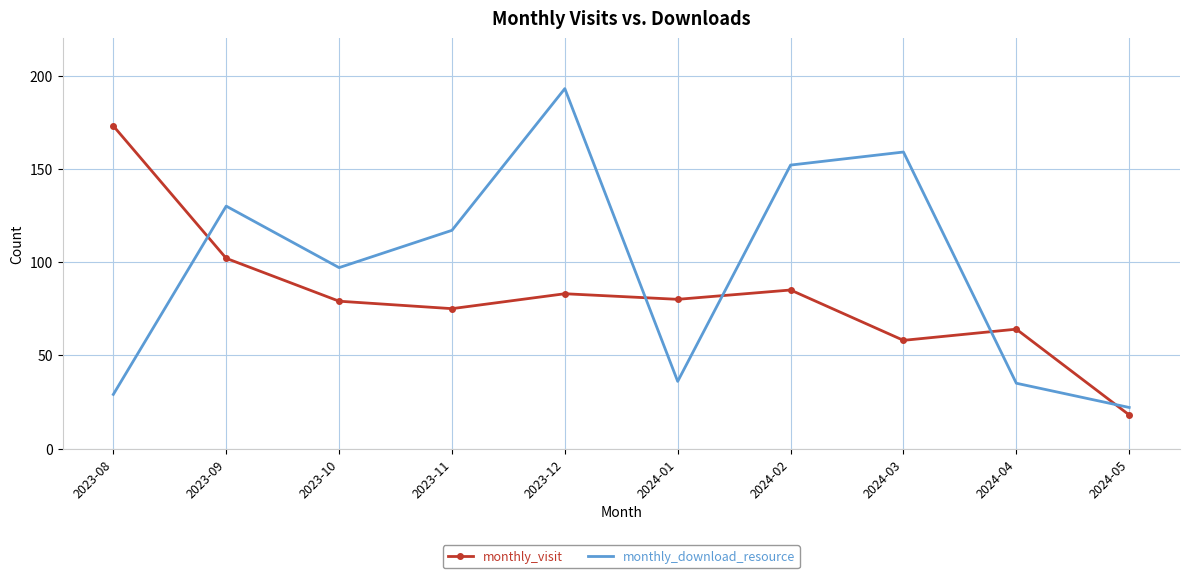

Between which two adjacent categories do monthly_download_resource and monthly_visit first intersect?

2023-08 and 2023-09